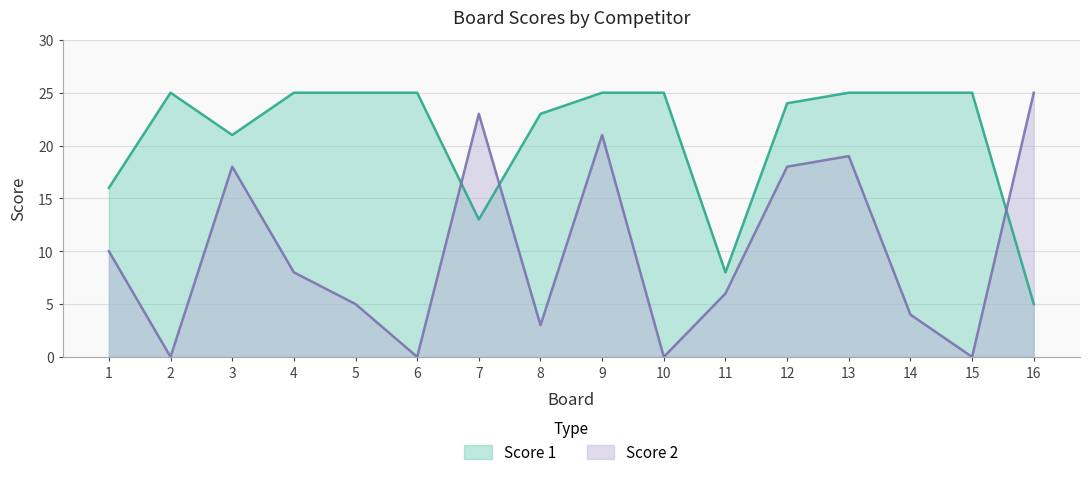

What are all the series names shown in the legend?

Score 1, Score 2